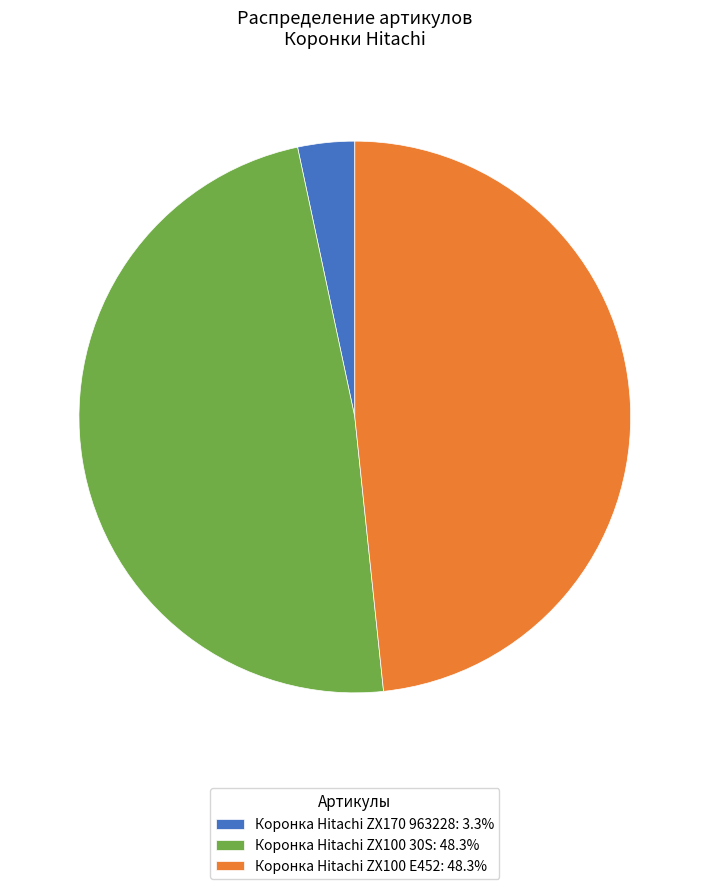

Which category has the smallest portion of the pie?

Коронка Hitachi ZX170 963228